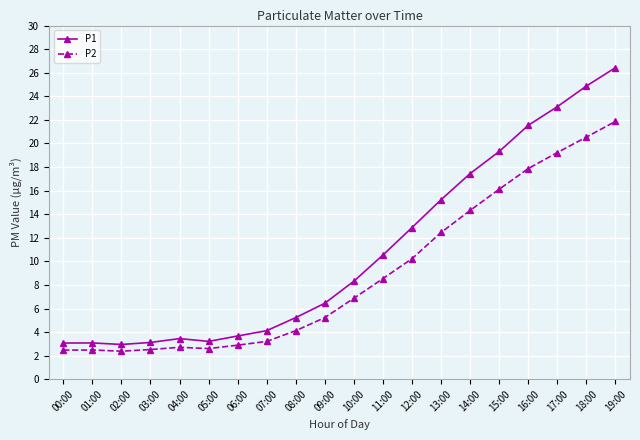

True or false: P2 and P1 intersect in this chart.

False